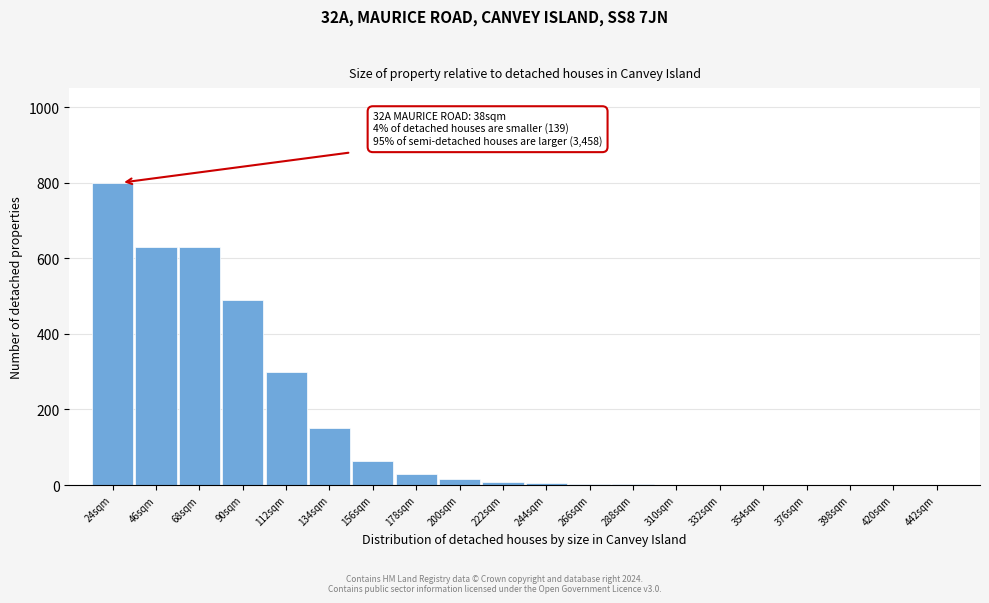

What is the change in value from 178sqm to 376sqm?

-30